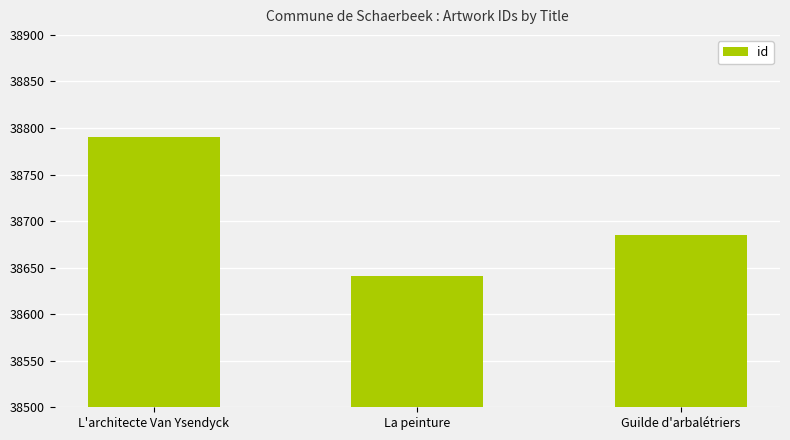

What is the sum of the values at La peinture and L'architecte Van Ysendyck?

77431